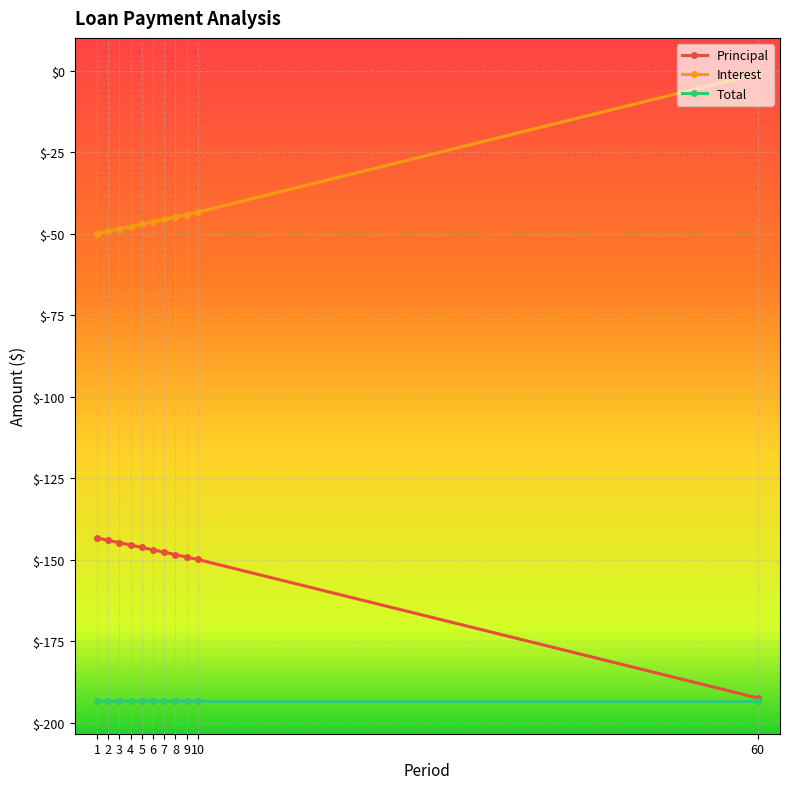

What is the difference between the highest and lowest values at 2?

144.0